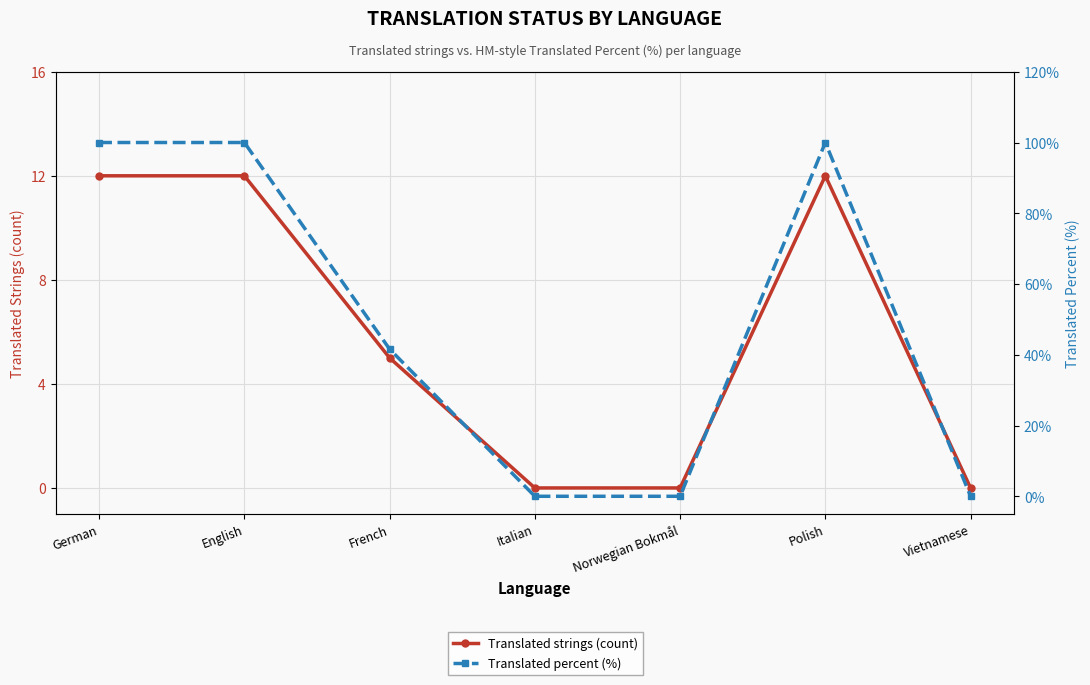

At which label does Translated percent (%) first exceed 41?

German